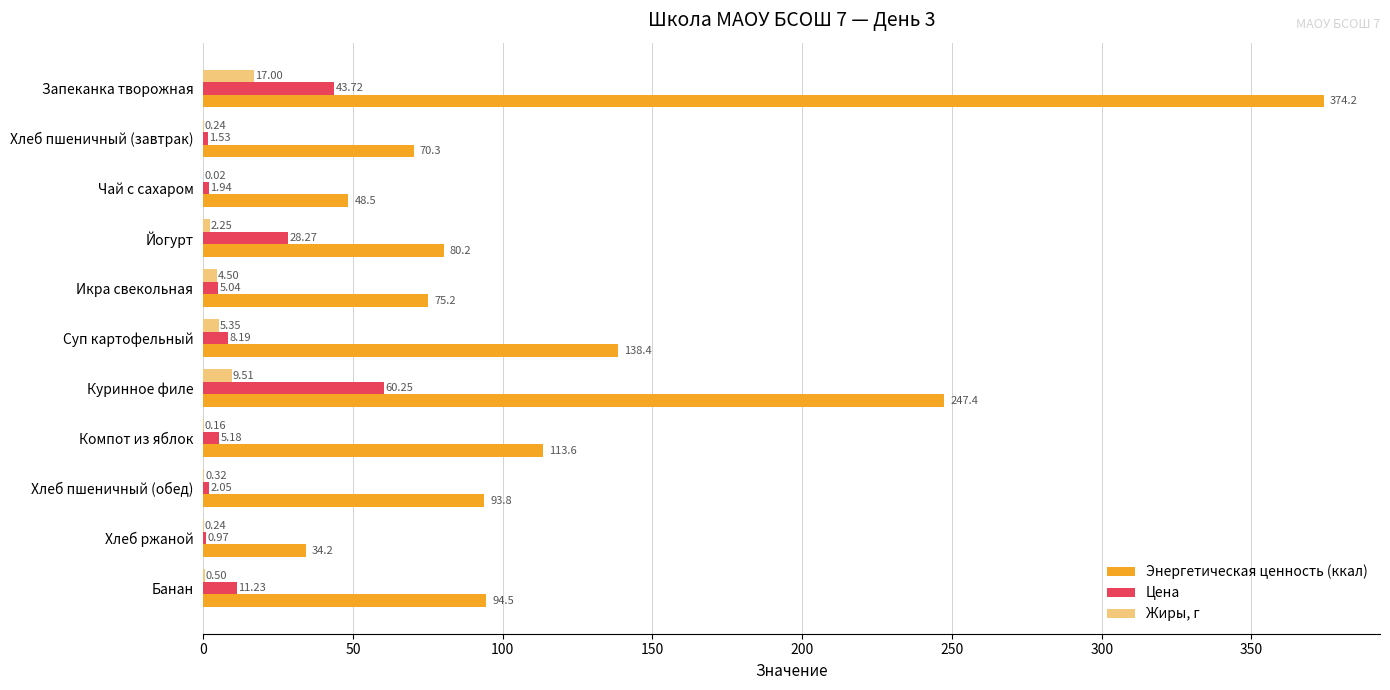

What is the total value across all series at Икра свекольная?

84.7